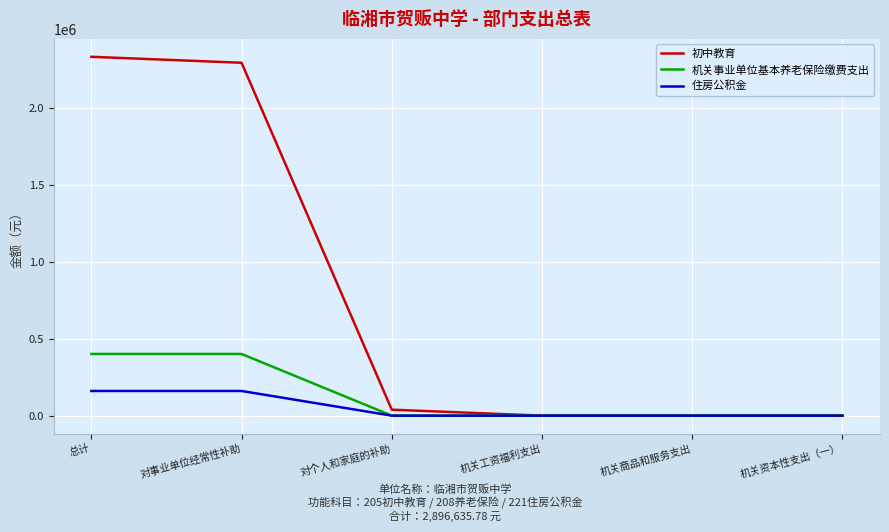

Which label corresponds to the largest value in the chart?

总计